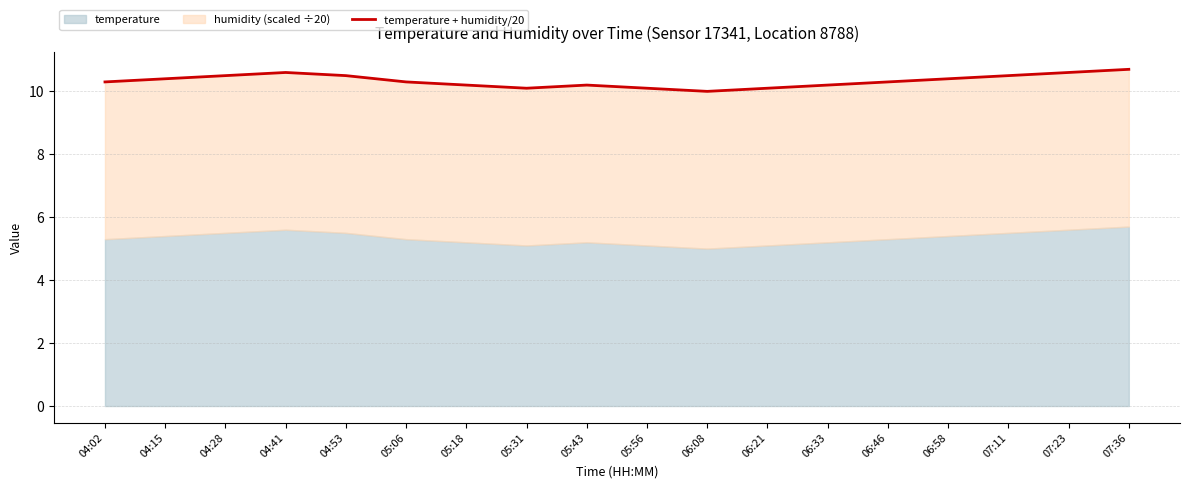

What is the maximum value shown in the chart?

10.7